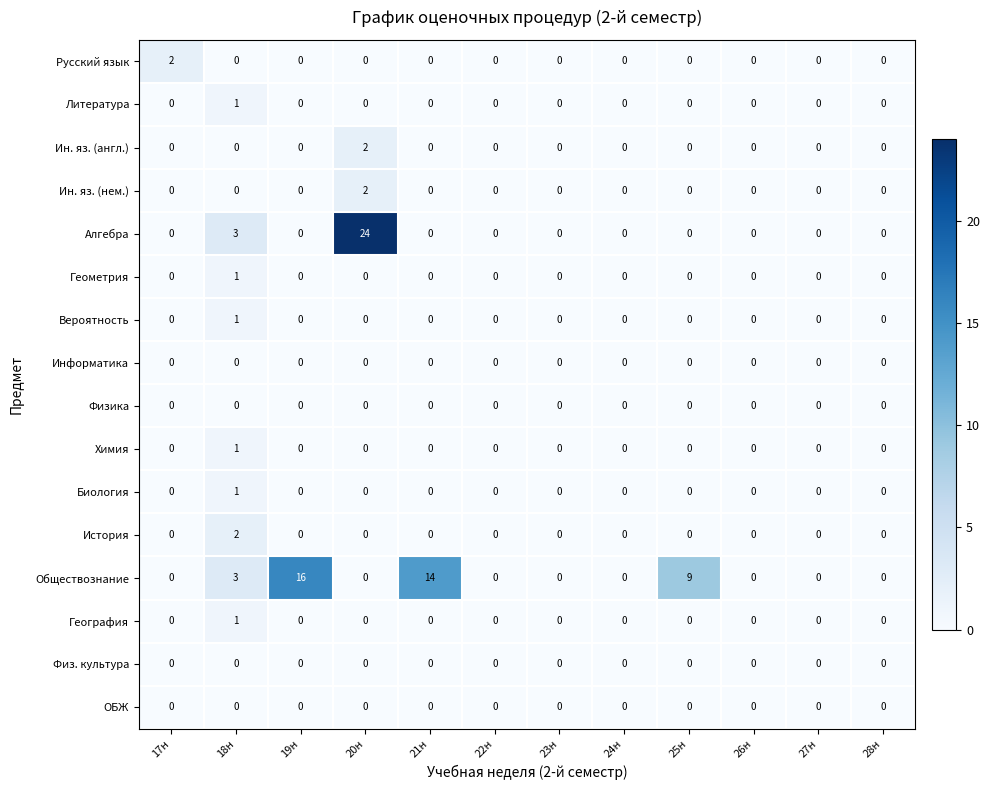

What is the maximum value shown in the chart?

24